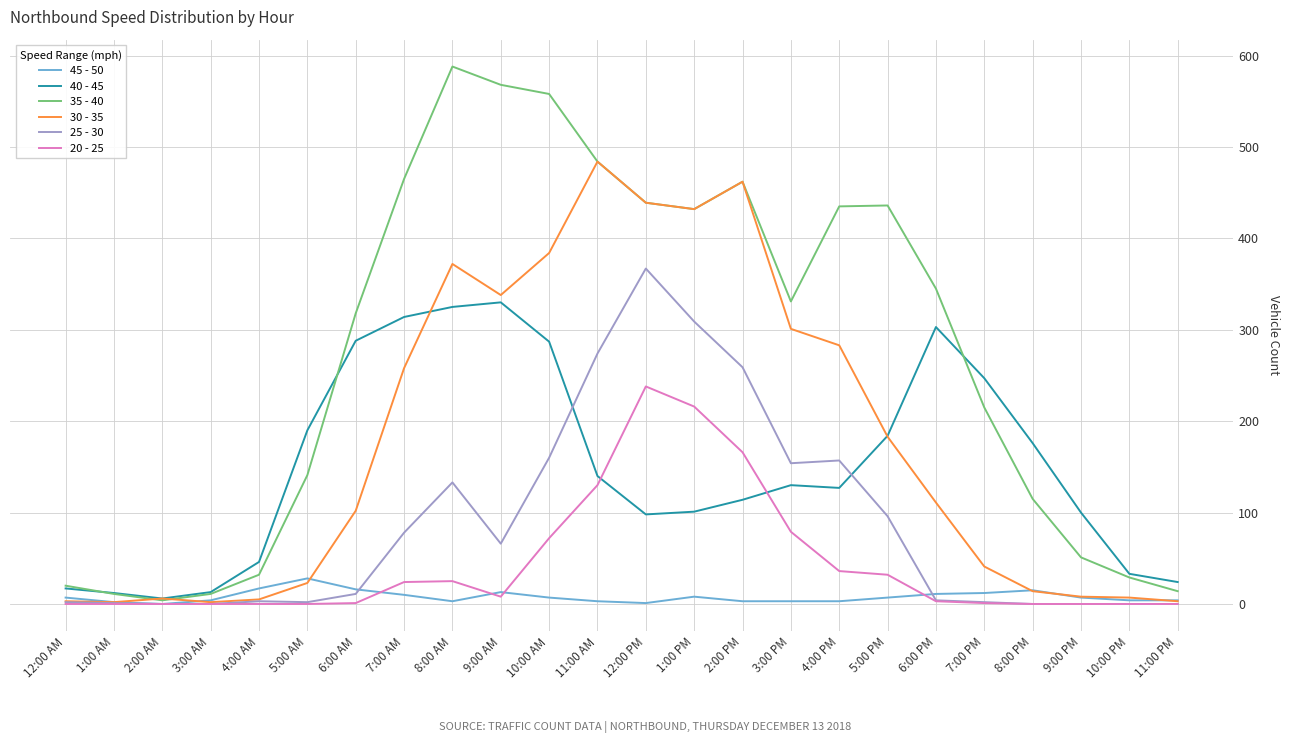

Which series has the widest spread of values?

35 - 40